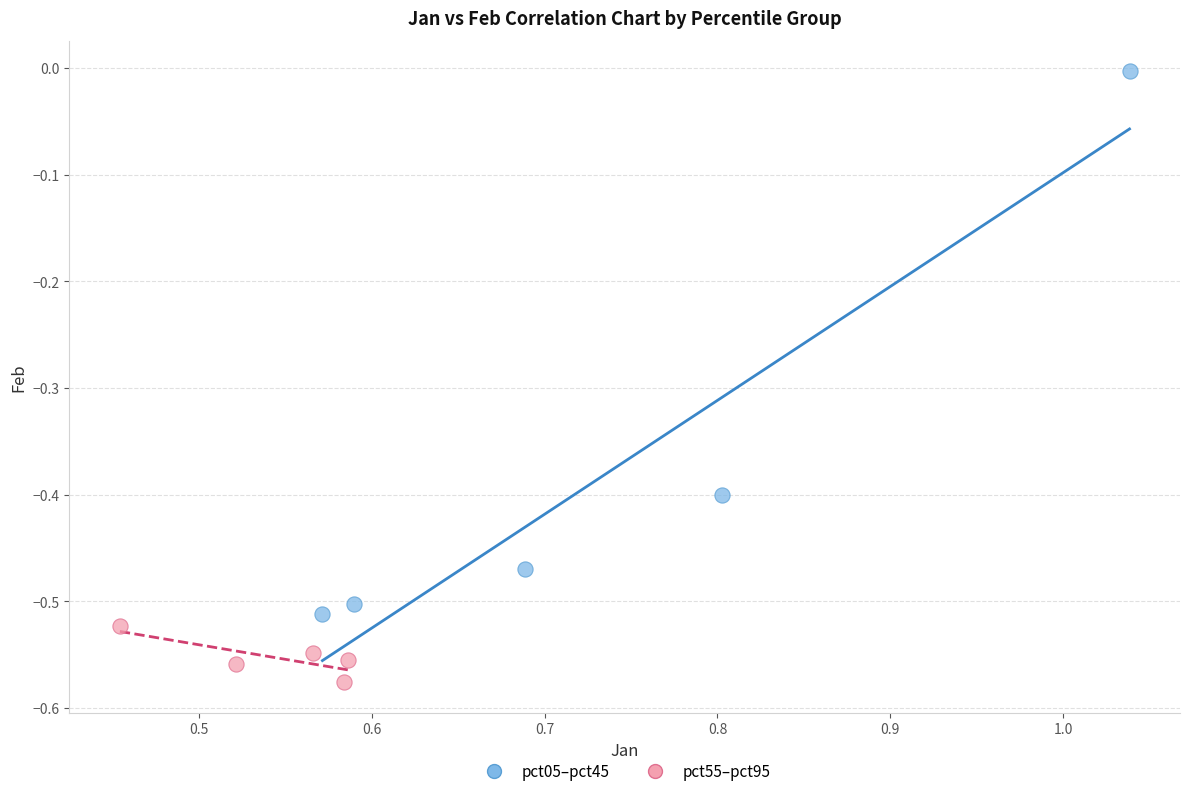

Which series contains the highest Y value?

pct05–pct45